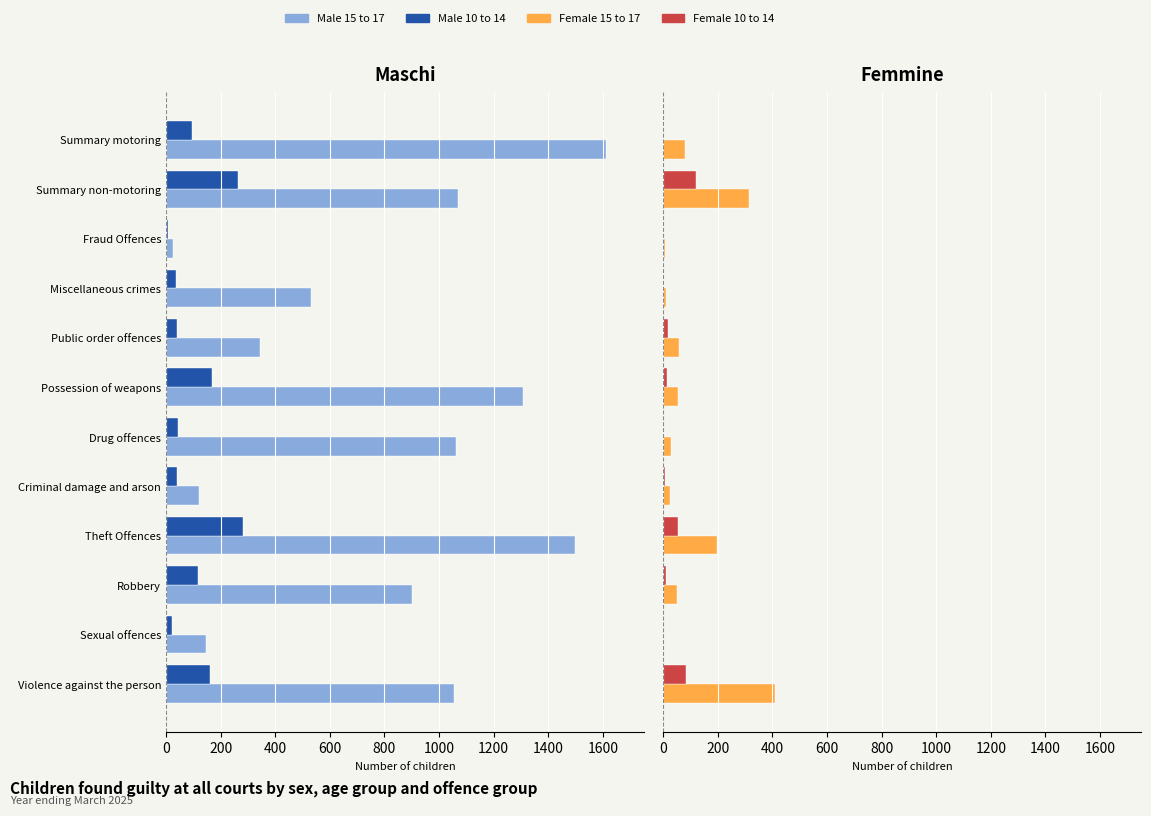

At how many categories does at least one series exceed -10?

12